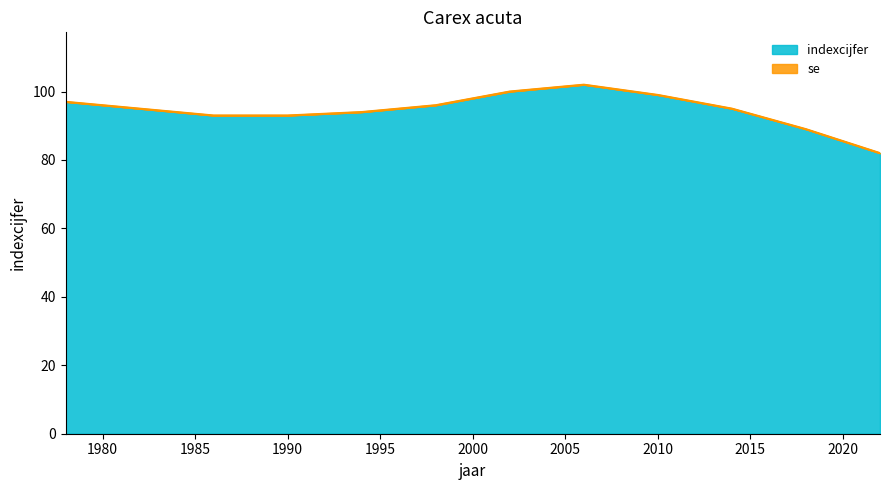

Reading left to right, extract all data points from this chart.

1978=97	1982=95	1986=93	1990=93	1994=94	1998=96	2002=100	2006=102	2010=99	2014=95	2018=89	2022=82